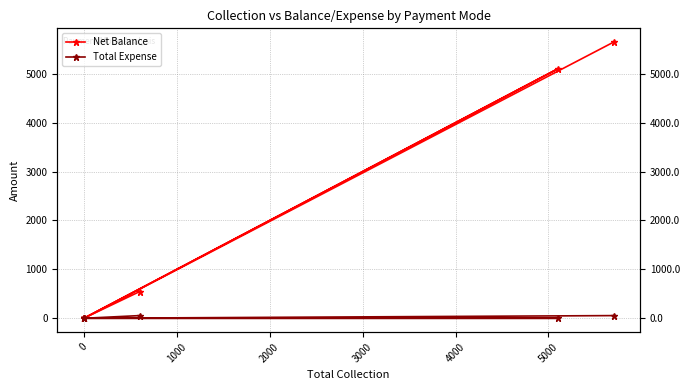

What is the difference between the maximum and second lowest values in the Net Balance series?

5645